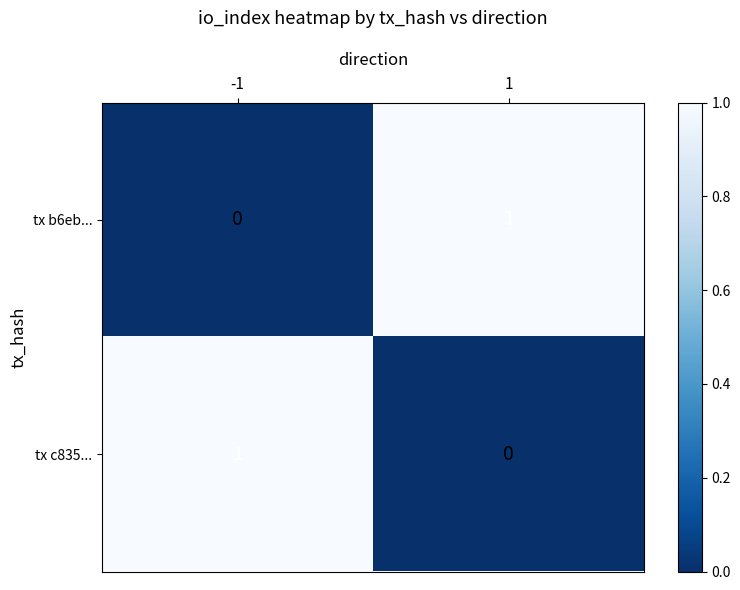

Rank the series at -1 from lowest to highest value.

tx b6eb..., tx c835...